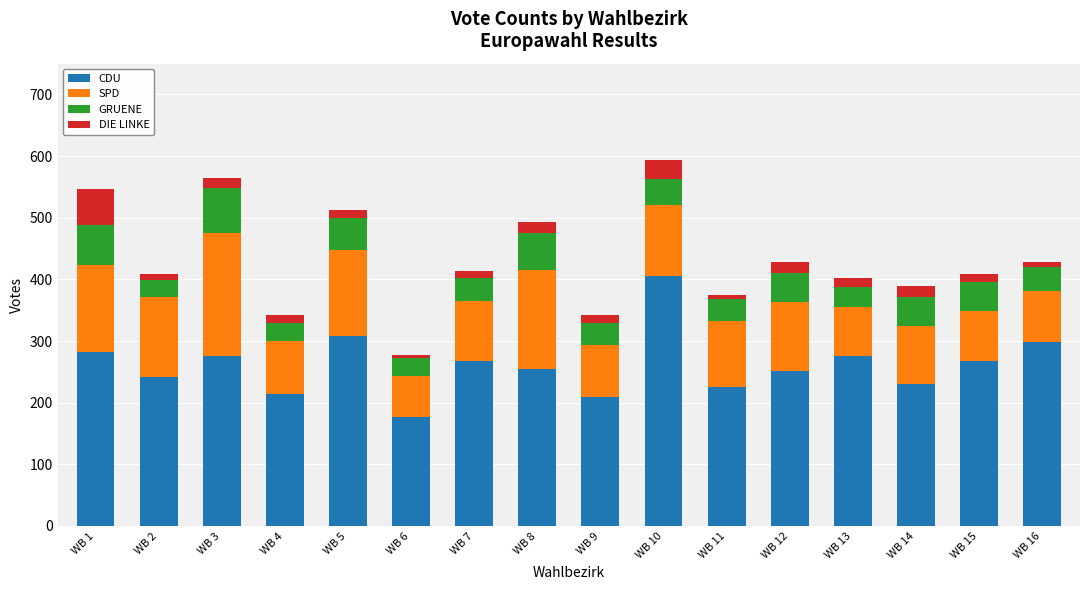

What is the minimum value for CDU?

176